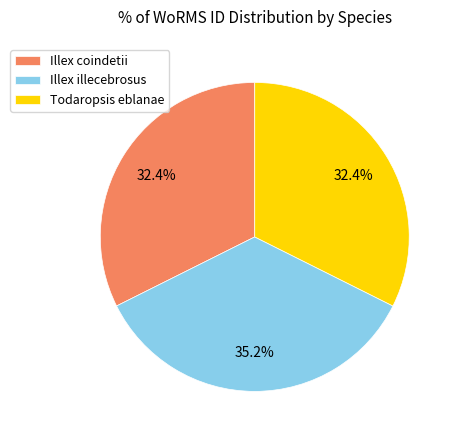

The Todaropsis eblanae slice represents 41% of the pie. True or false?

False